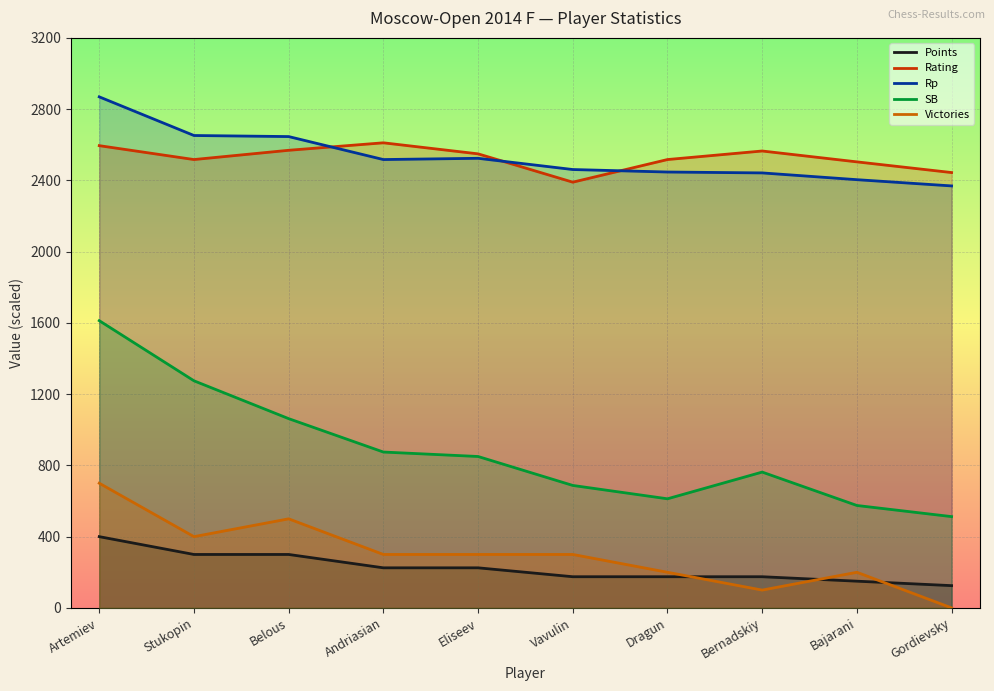

At which category does Rating reach its first local valley?

Stukopin